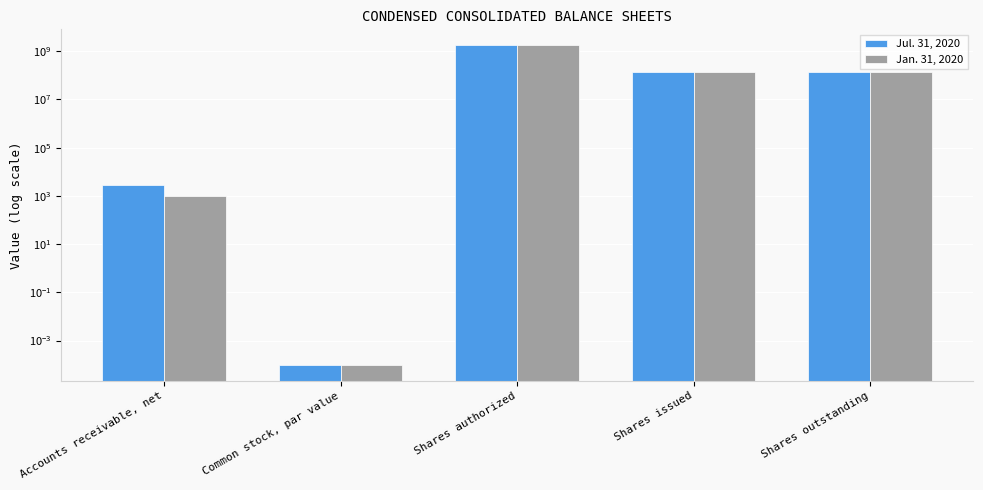

What is the average value of the Jul. 31, 2020 series?

405722946.2